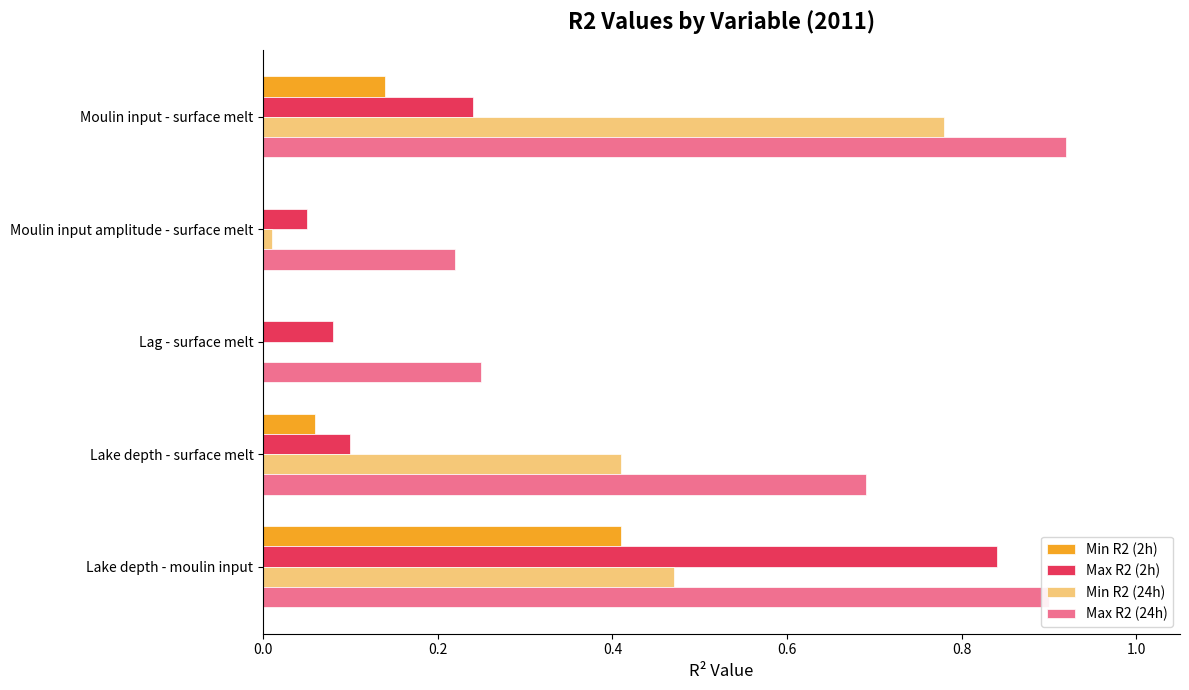

Read the Min R2 (2h) value at Lake depth - moulin input.

0.4